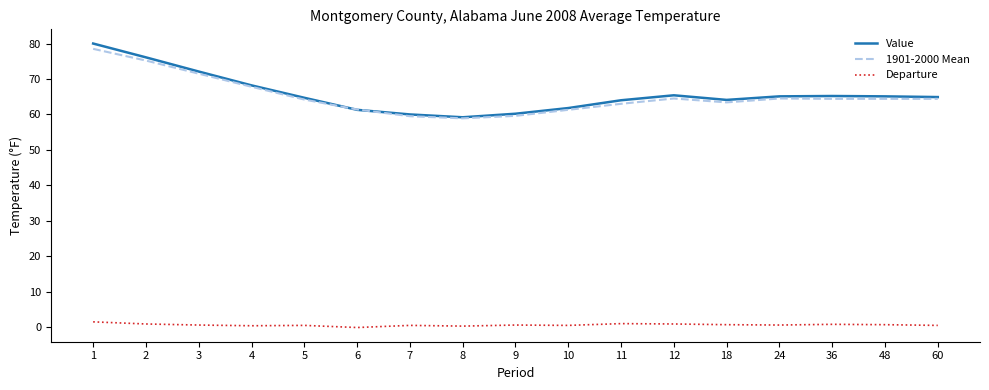

Is the value of Value at 10 greater than the value of 1901-2000 Mean at 7?

Yes